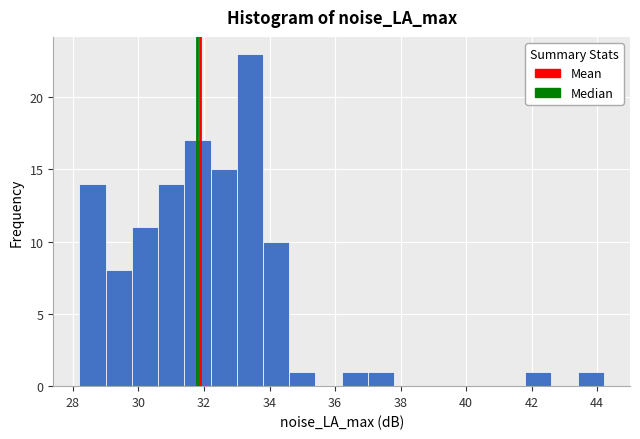

Reading left to right, transcribe this chart: for each bar, give the range it covers on the x-axis and its height. The values are not printed on the chart, so give them approximately, as read against the axis.

28.2 to 29.0: 14
29.0 to 29.8: 8
29.8 to 30.6: 11
30.6 to 31.4: 14
31.4 to 32.2: 17
32.2 to 33.0: 15
33.0 to 33.8: 23
33.8 to 34.6: 10
34.6 to 35.4: 1
35.4 to 36.2: 0
36.2 to 37.0: 1
37.0 to 37.8: 1
37.8 to 38.6: 0
38.6 to 39.4: 0
39.4 to 40.2: 0
40.2 to 41.0: 0
41.0 to 41.8: 0
41.8 to 42.6: 1
42.6 to 43.4: 0
43.4 to 44.2: 1